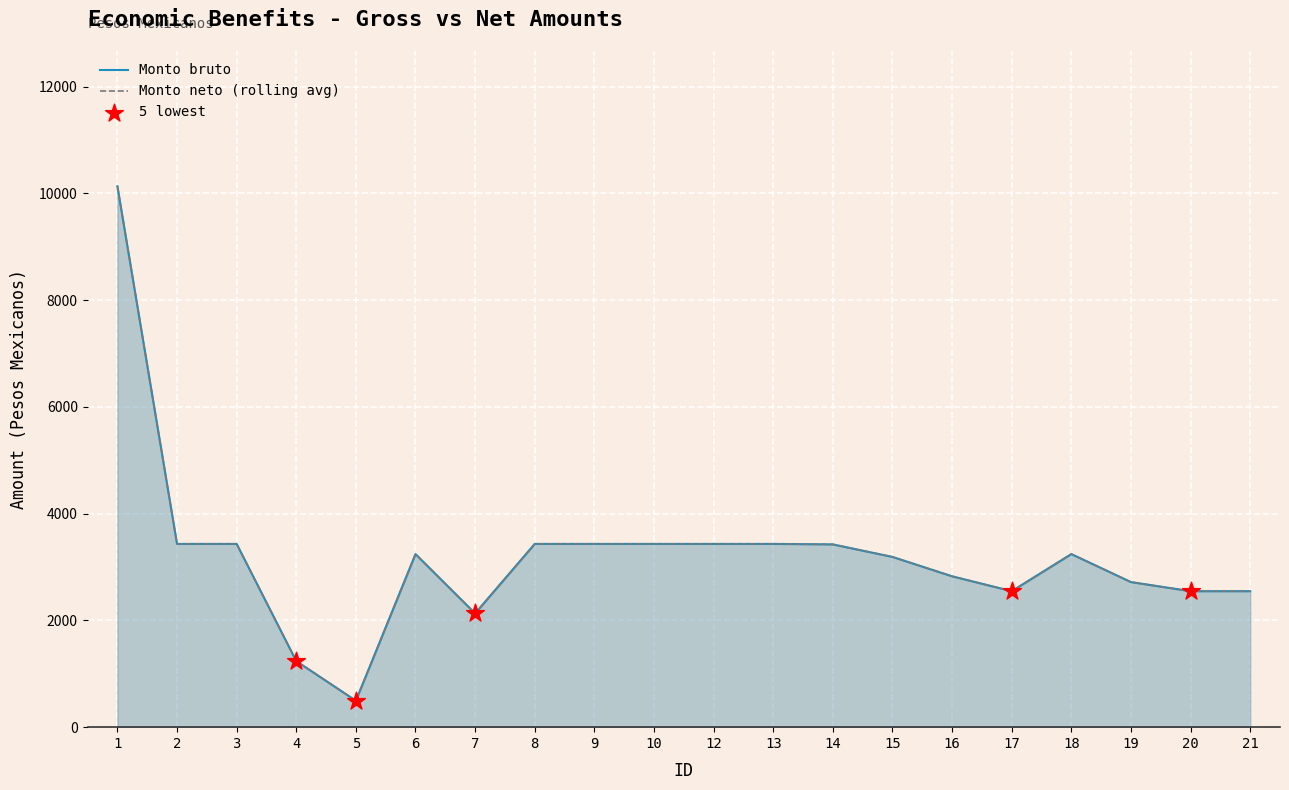

What is the total value across all series at 4?

2476.4